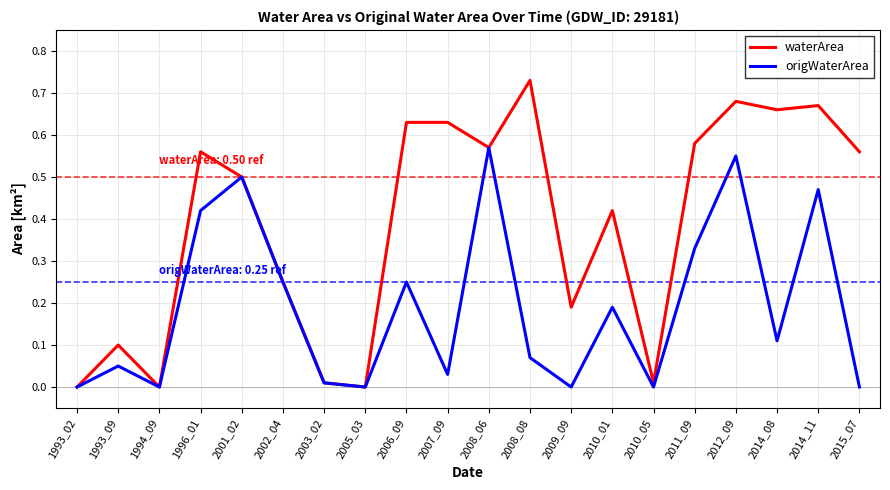

Which label corresponds to the largest value in the chart?

2008_08